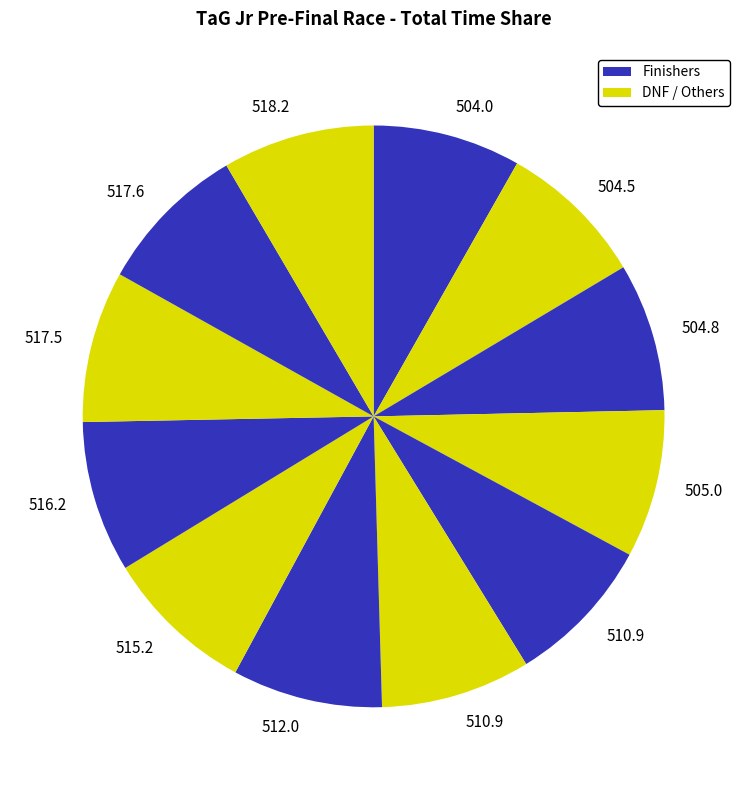

Count the number of slices in the pie.

12